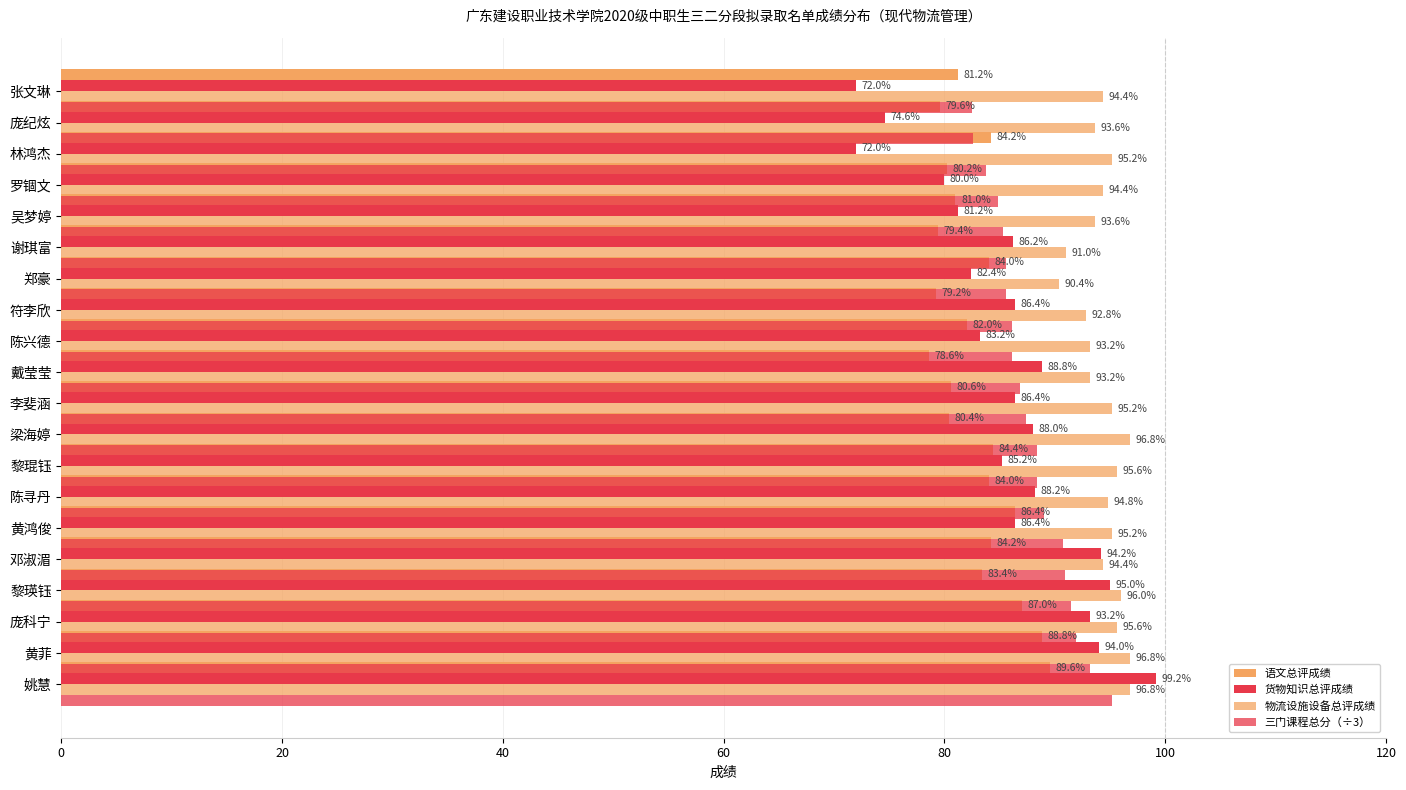

Reading left to right, transcribe all the data shown in this chart.

语文总评成绩: 89.6	88.8	87.0	83.4	84.2	86.4	84.0	84.4	80.4	80.6	78.6	82.0	79.2	84.0	79.4	81.0	80.2	84.2	79.6	81.2
货物知识总评成绩: 99.2	94.0	93.2	95.0	94.2	86.4	88.2	85.2	88.0	86.4	88.8	83.2	86.4	82.4	86.2	81.2	80.0	72.0	74.6	72.0
物流设施设备总评成绩: 96.8	96.8	95.6	96.0	94.4	95.2	94.8	95.6	96.8	95.2	93.2	93.2	92.8	90.4	91.0	93.6	94.4	95.2	93.6	94.4
三门课程总分（÷3）: 95.2	93.2	91.9	91.5	90.9	90.7	89.0	88.4	88.4	87.4	86.9	86.1	86.1	85.6	85.5	85.3	84.9	83.8	82.6	82.5